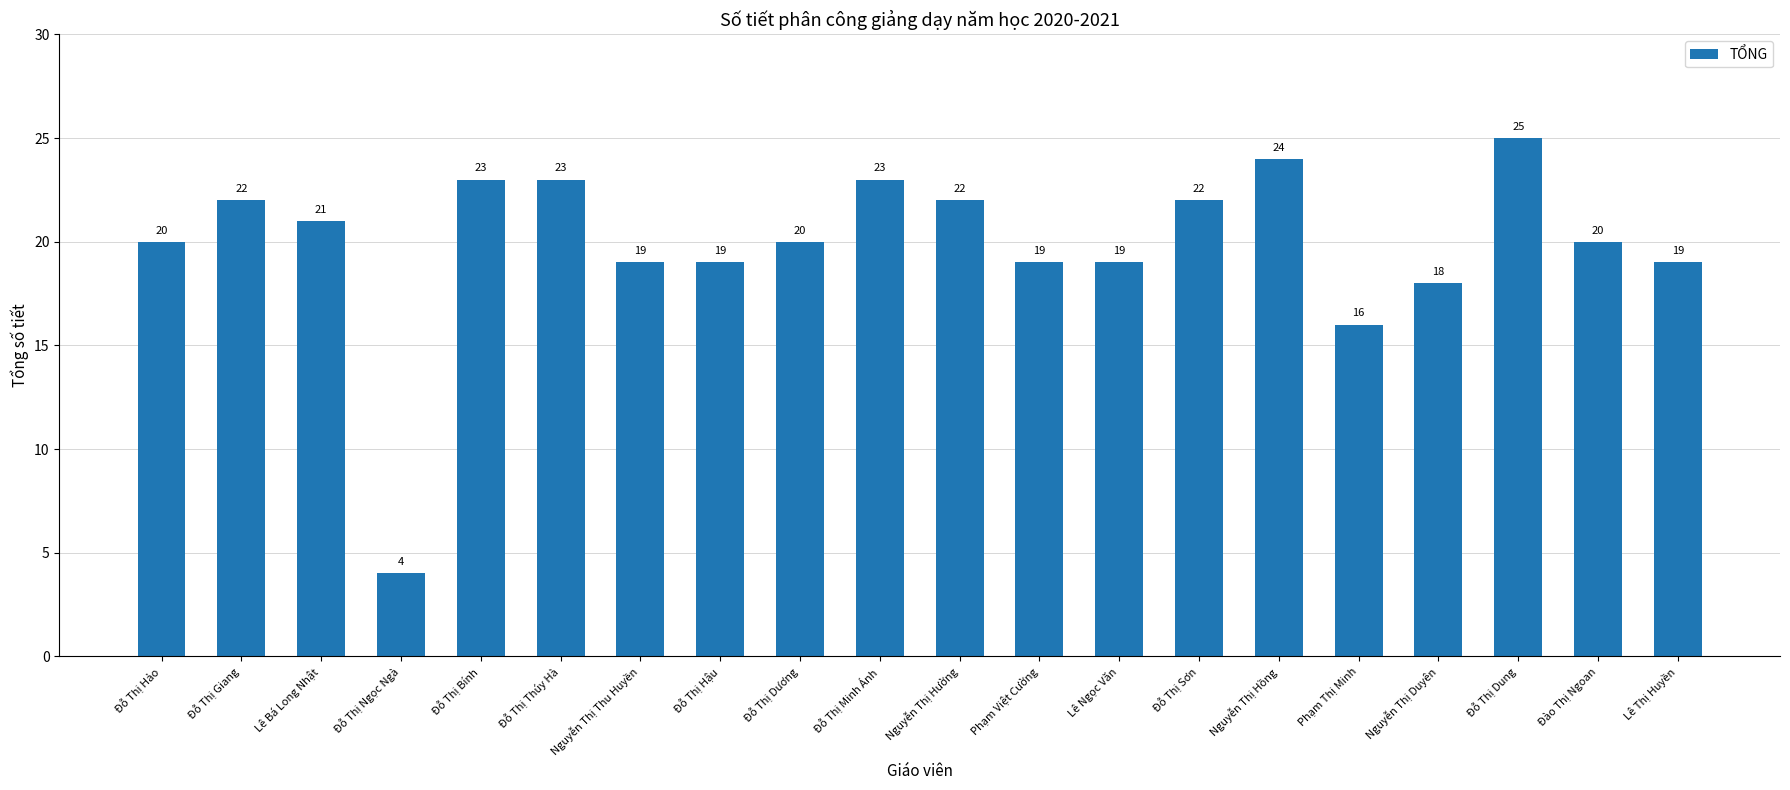

What is the change in value from Đỗ Thị Thúy Hà to Đào Thị Ngoan?

-3